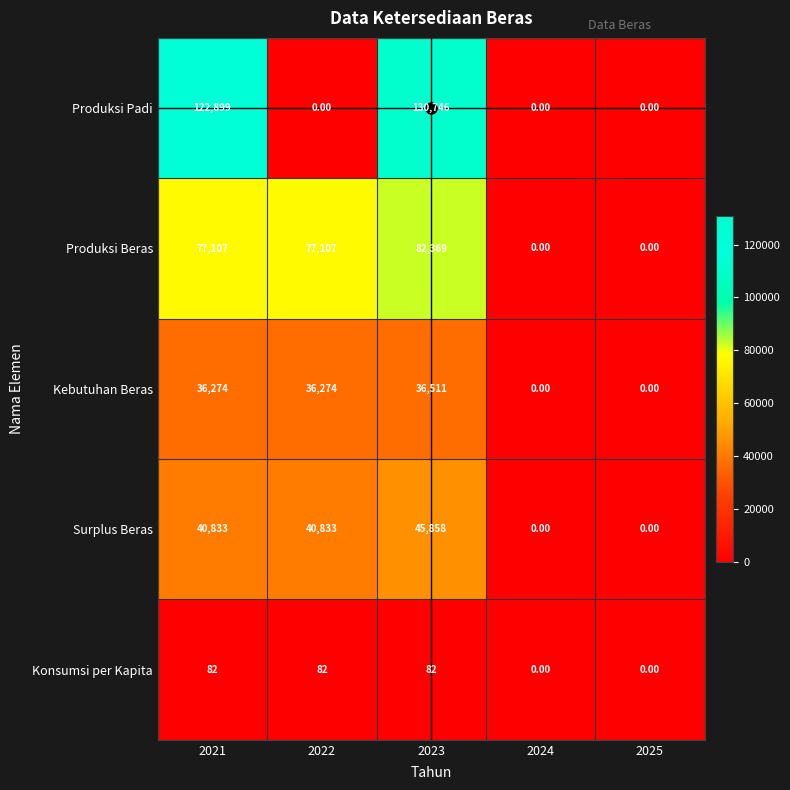

Rank the series by their maximum value, from lowest to highest.

Konsumsi per Kapita, Kebutuhan Beras, Surplus Beras, Produksi Beras, Produksi Padi